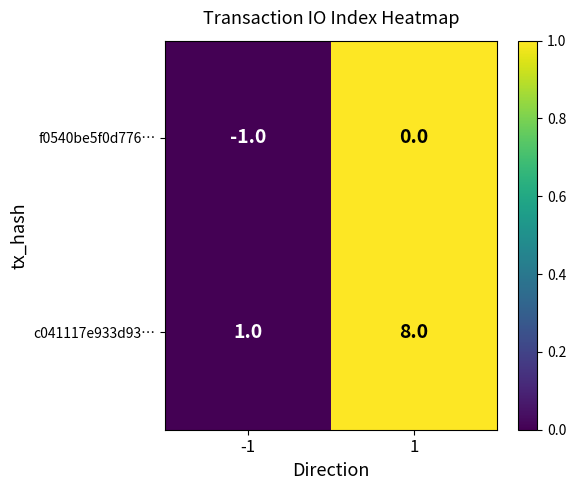

Which series has the largest range (max minus min)?

c041117e933d93…